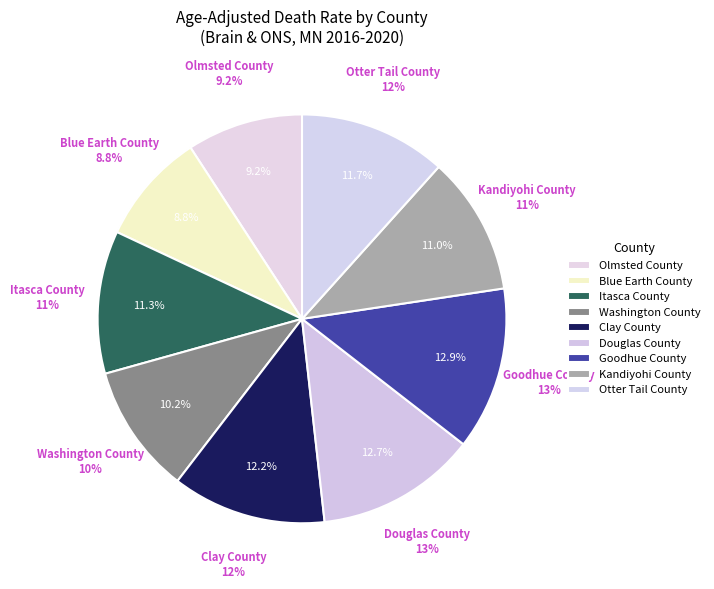

How many segments does this pie chart have?

9